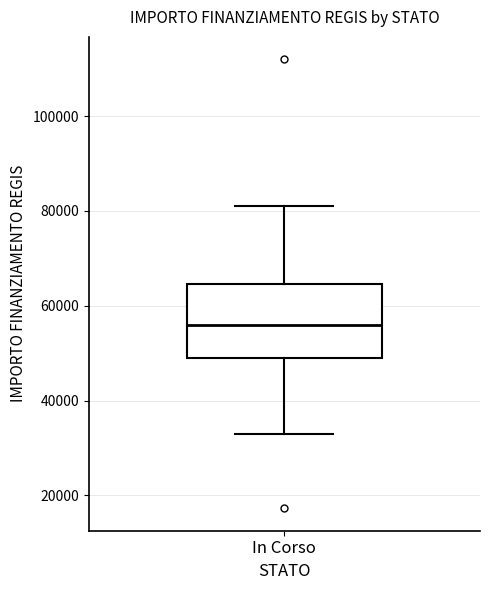

Transcribe this box plot: give where the median line is, the range the box spans, and where the two whiskers end, as read against the y-axis. The values are not printed on the chart, so give them approximately, as read against the axis.

median 56000, box 50000 to 64000, whiskers 32000 to 80000